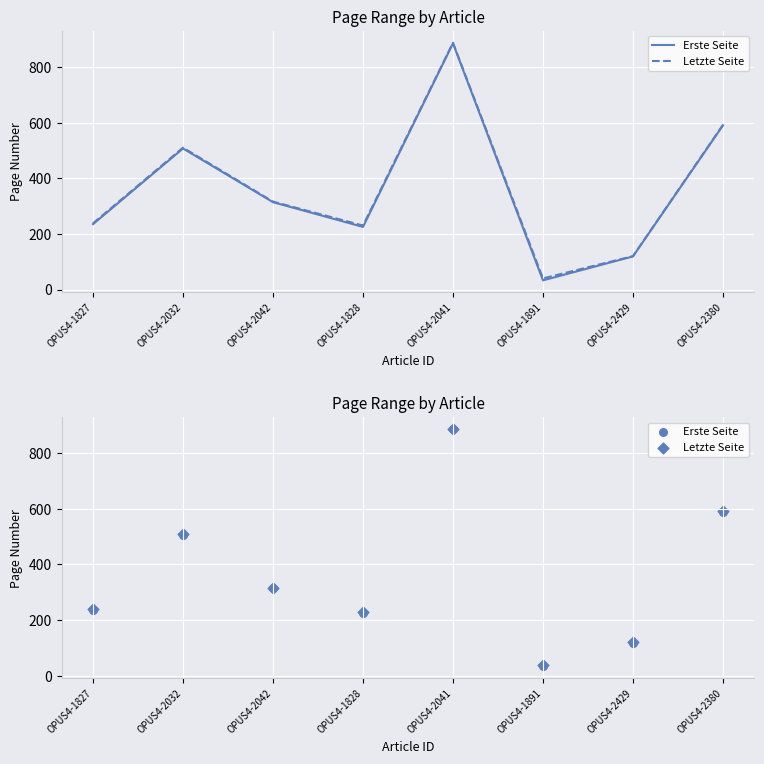

What are all the series names shown in the legend?

Erste Seite, Letzte Seite